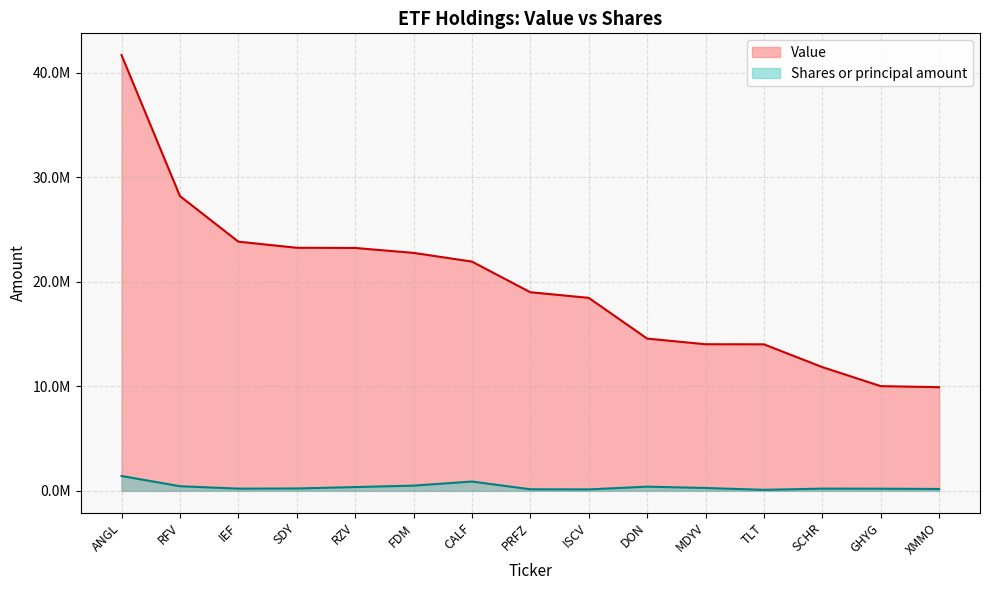

Which has a higher value, IEF or ISCV?

IEF